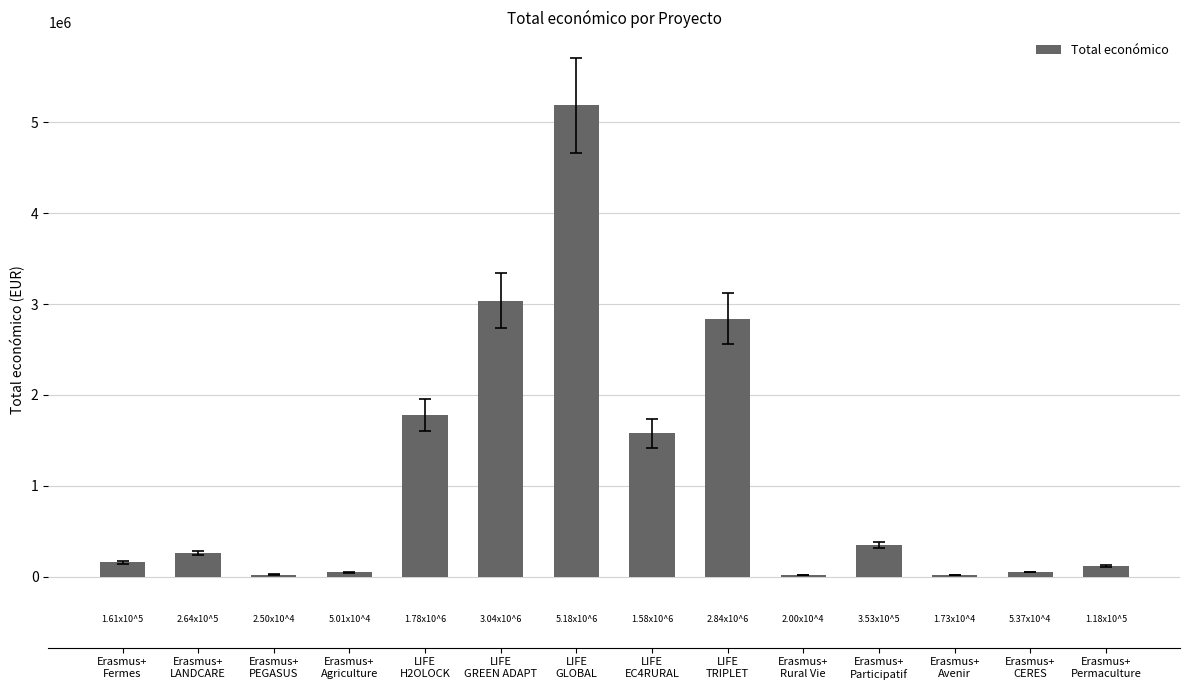

What is the change in value from Erasmus+
Fermes to Erasmus+
Participatif?

+192654